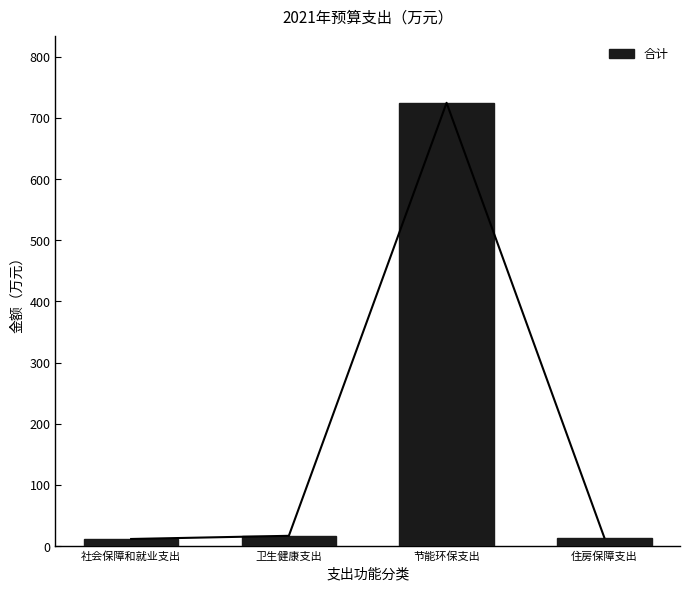

What is the ratio of the value at 卫生健康支出 to the value at 社会保障和就业支出?

1.5